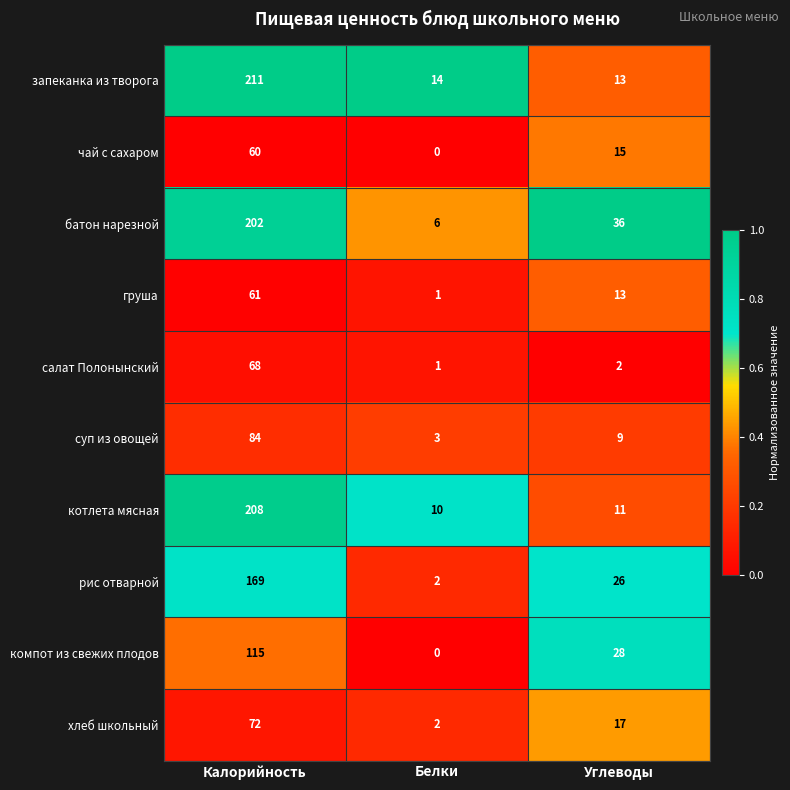

At how many categories does at least one series exceed 0?

3